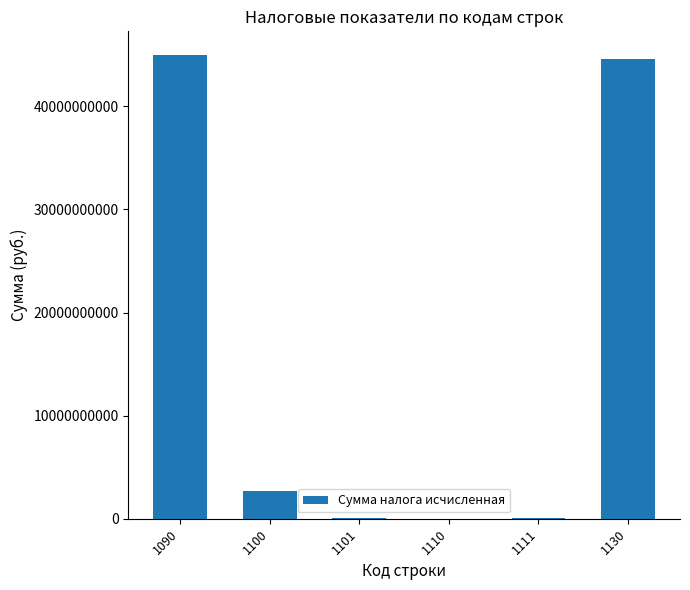

What is the greatest value displayed?

45022687869